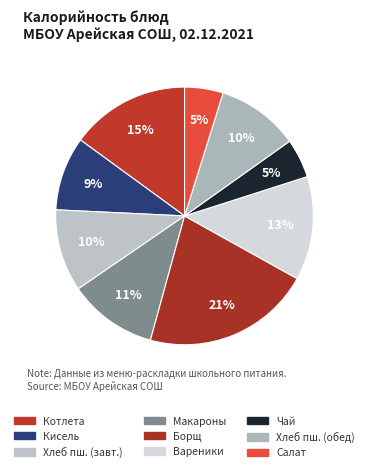

What is the largest slice in the pie chart?

Борщ с капустой